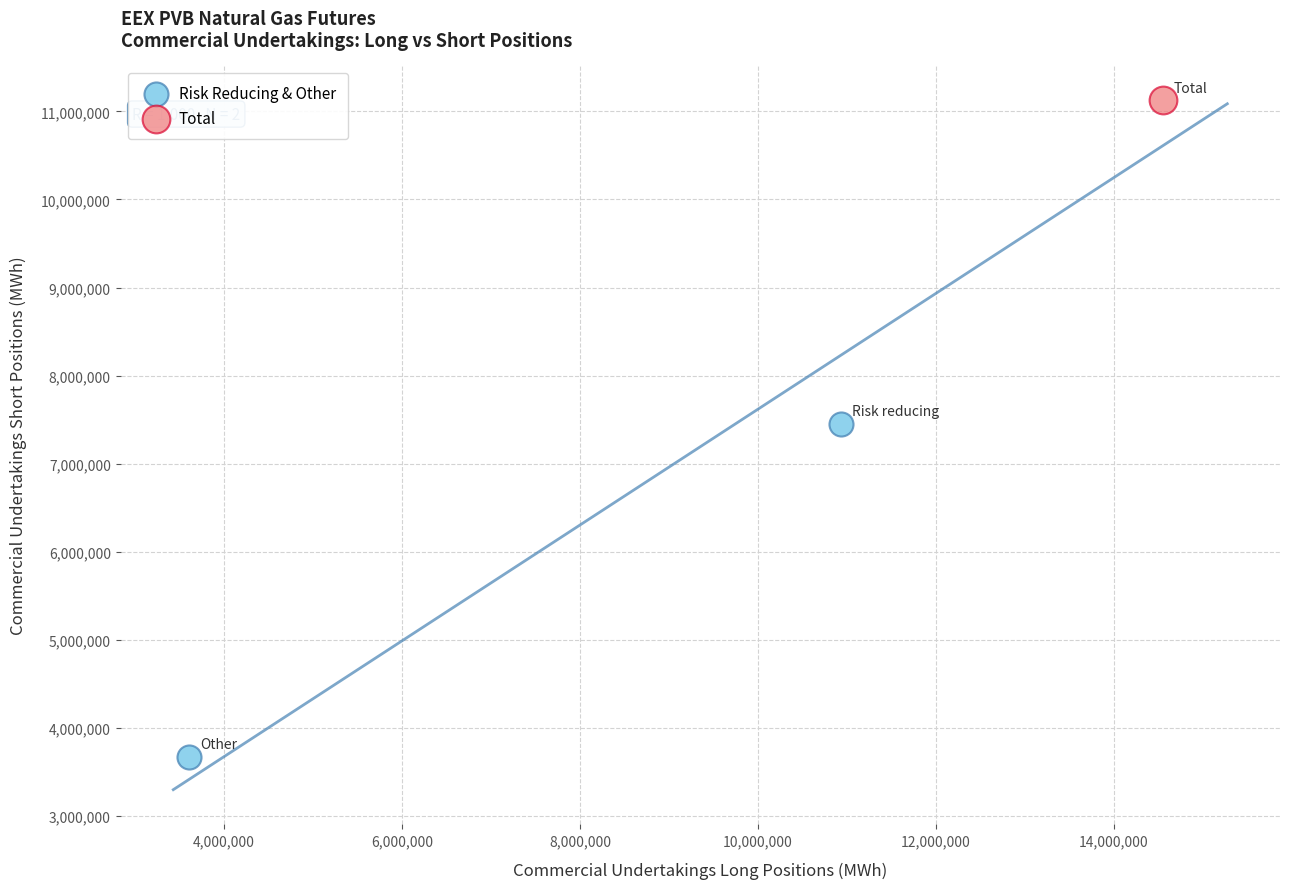

What are all the series names shown in the legend?

Risk Reducing & Other, Total